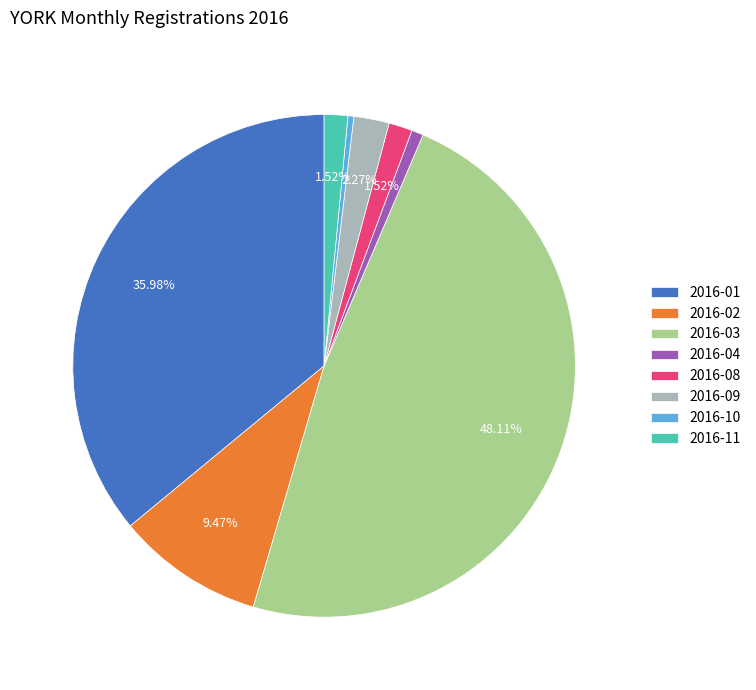

The 2016-03 slice represents 63% of the pie. True or false?

False